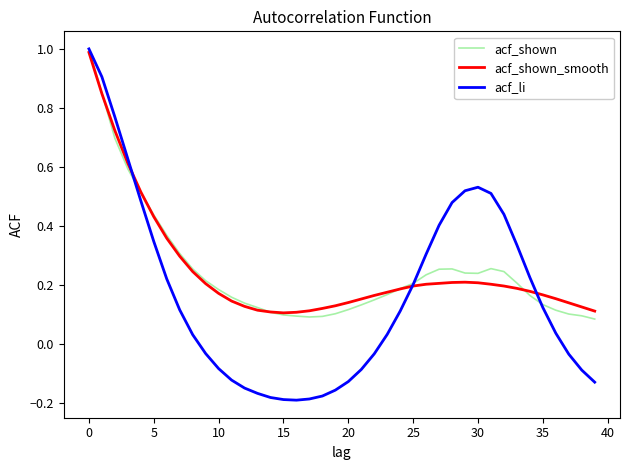

Which series has the widest spread of values?

acf_li